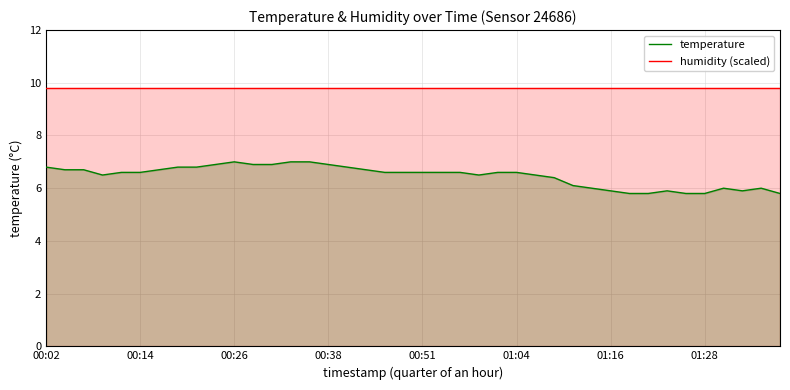

True or false: humidity (scaled) and temperature intersect in this chart.

False